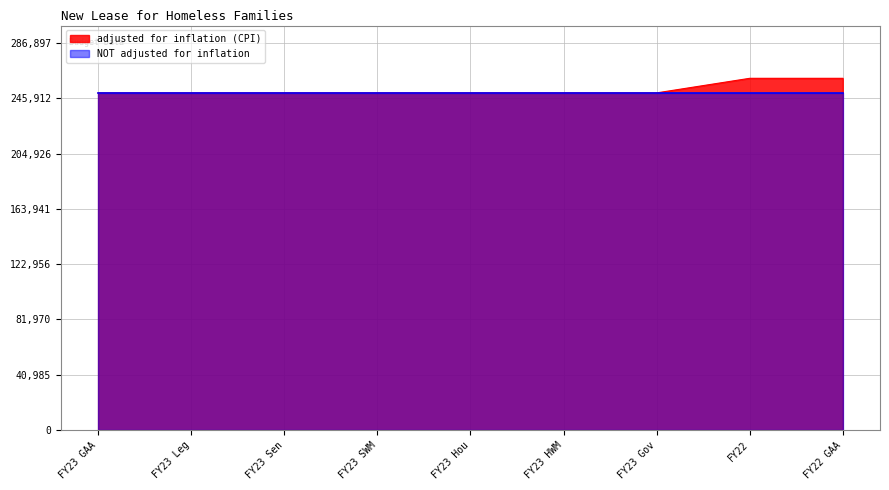

What position from the left is FY22 GAA?

9